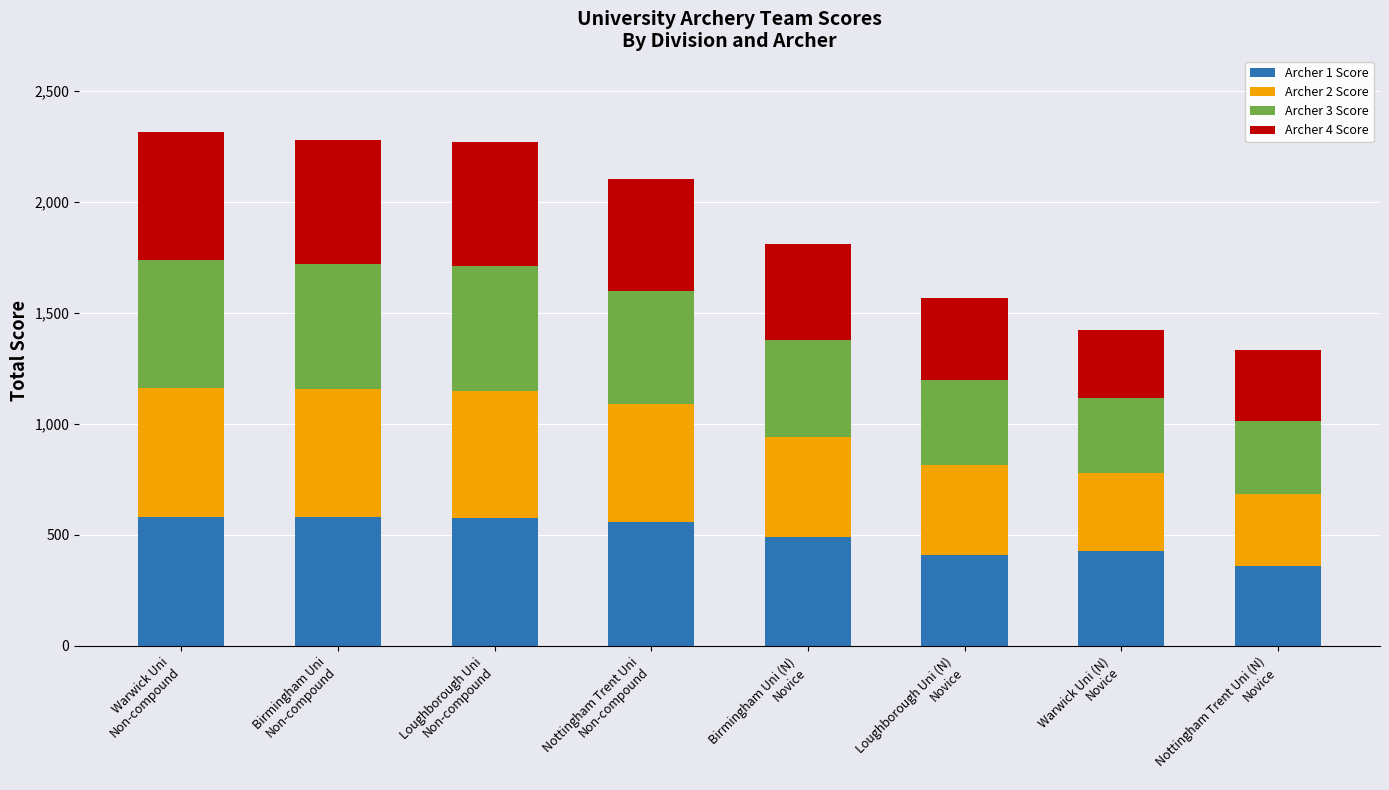

What is the minimum value for Archer 1 Score?

359